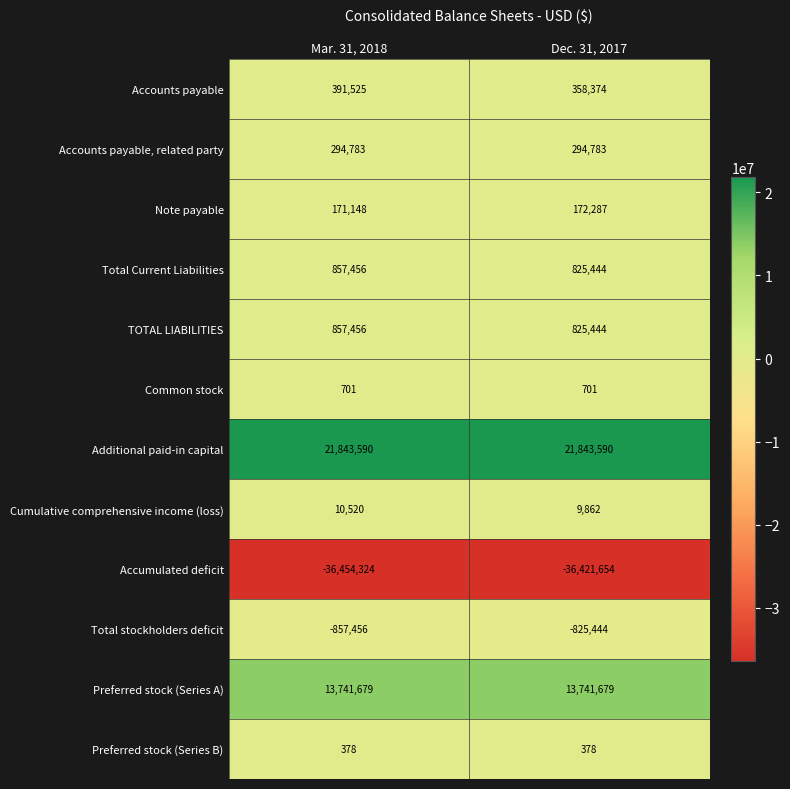

What is the difference between the Total Current Liabilities values at Dec. 31, 2017 and Mar. 31, 2018?

32012